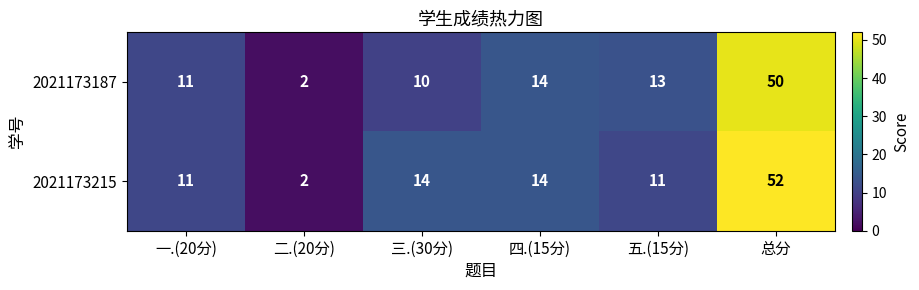

What is the maximum value for 2021173215?

52